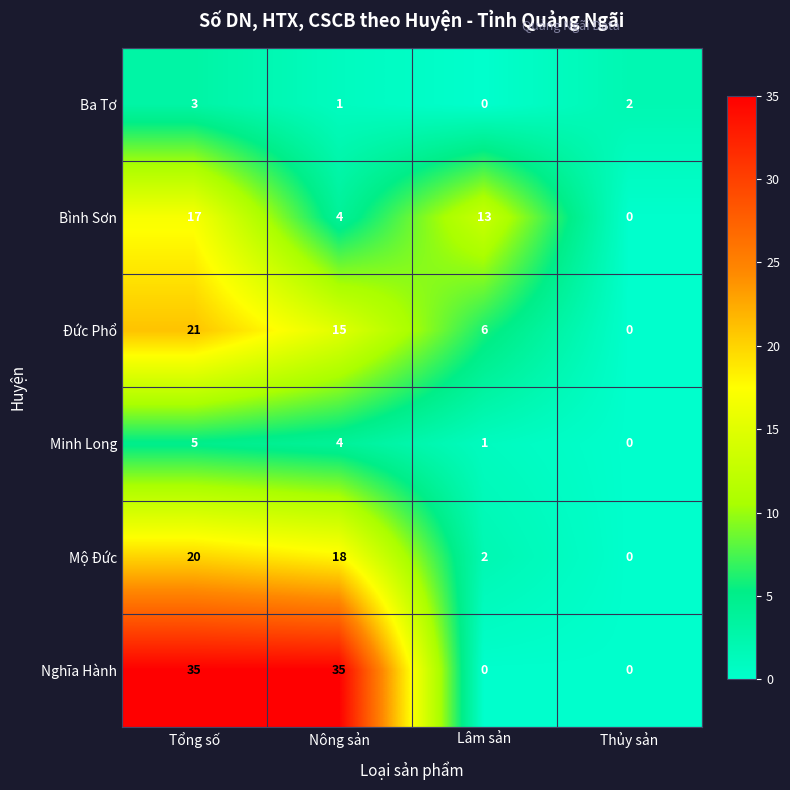

What is the spread (max minus min) of values at Nông sản?

34